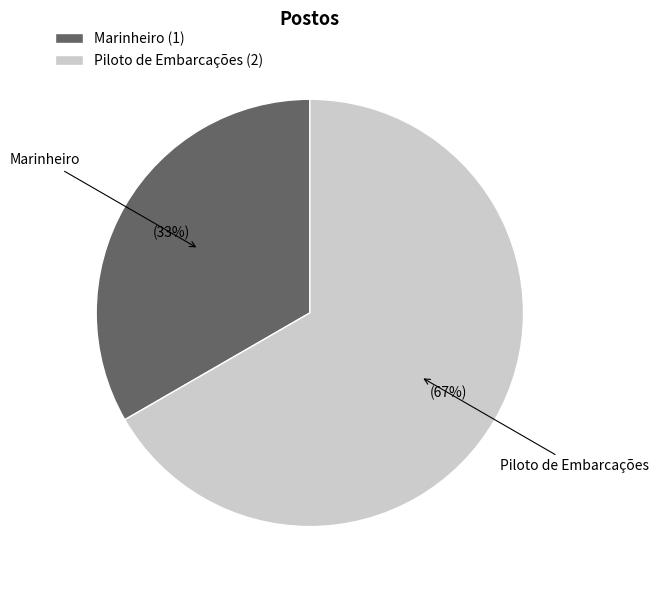

Do Marinheiro (1) and Piloto de Embarcações (2) together represent more than half of the pie?

Yes